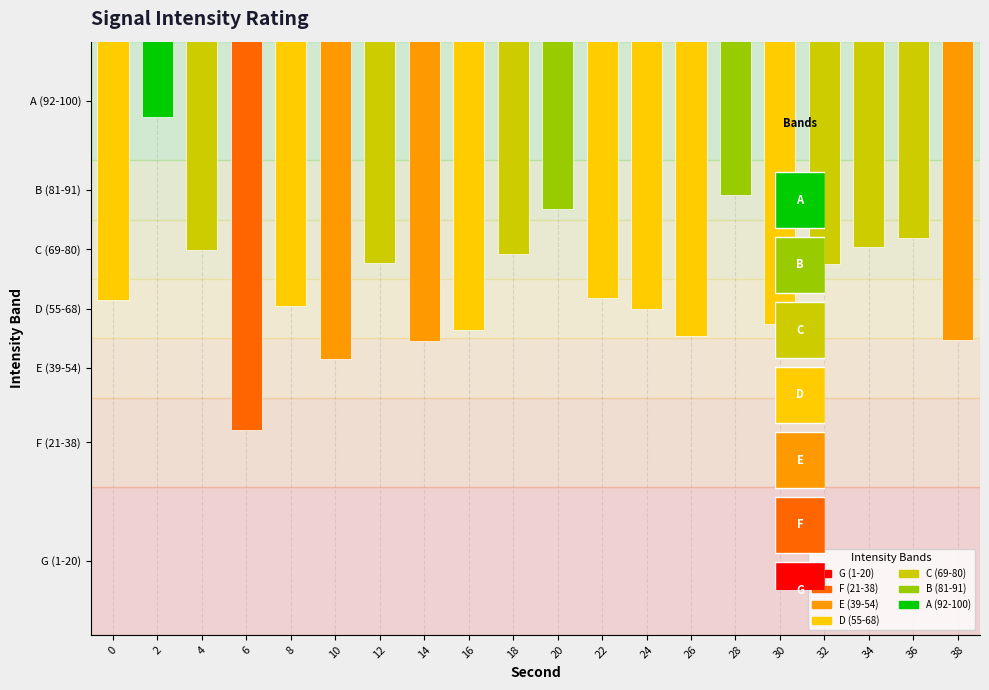

Read the value at 6.

-121.5